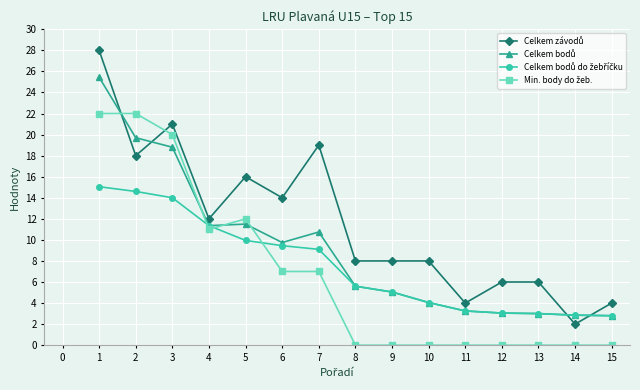

What is the total value across all series at 1?

90.5